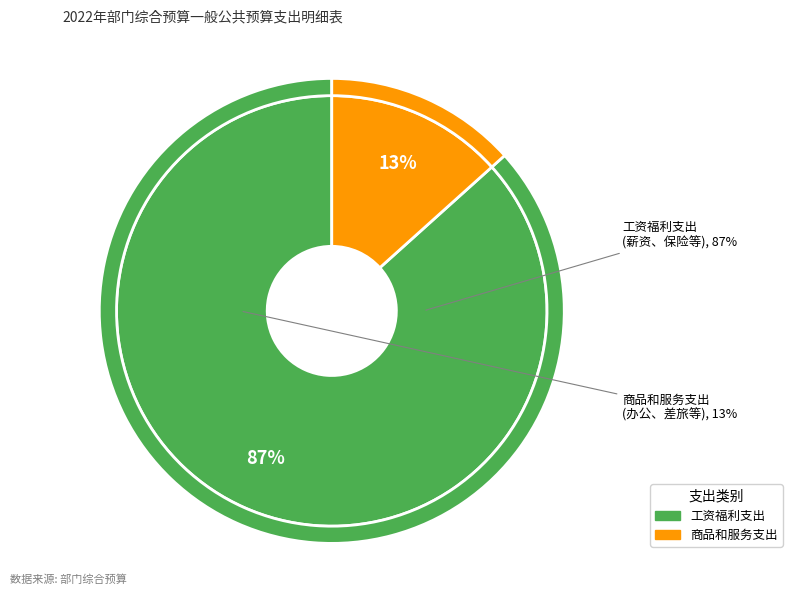

To the nearest percent, what is the combined percentage of 工资福利支出 and 商品和服务支出?

100%